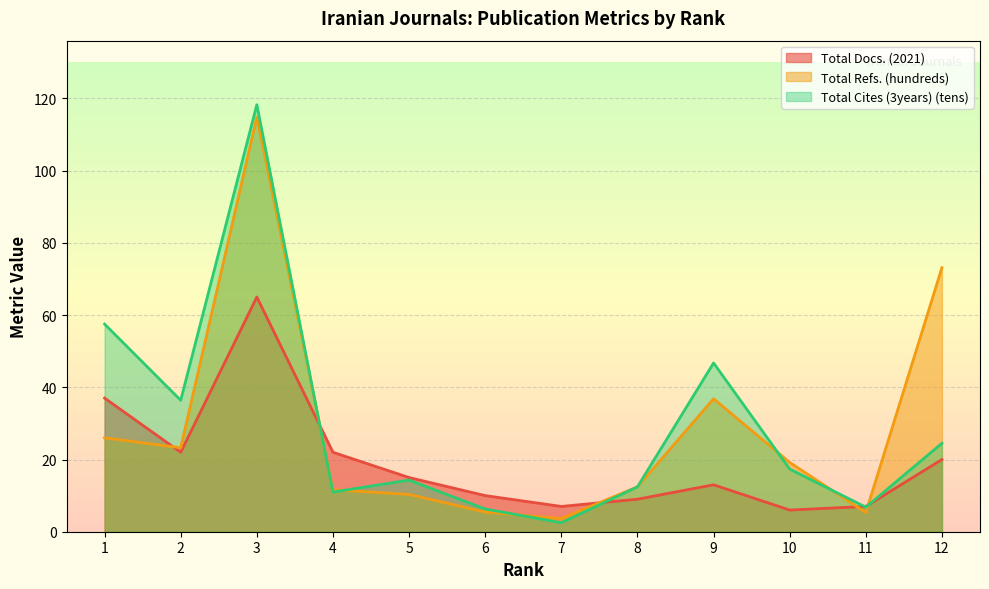

What is the sum of the Total Cites (3years) (tens) values at 6 and 9?

53.0